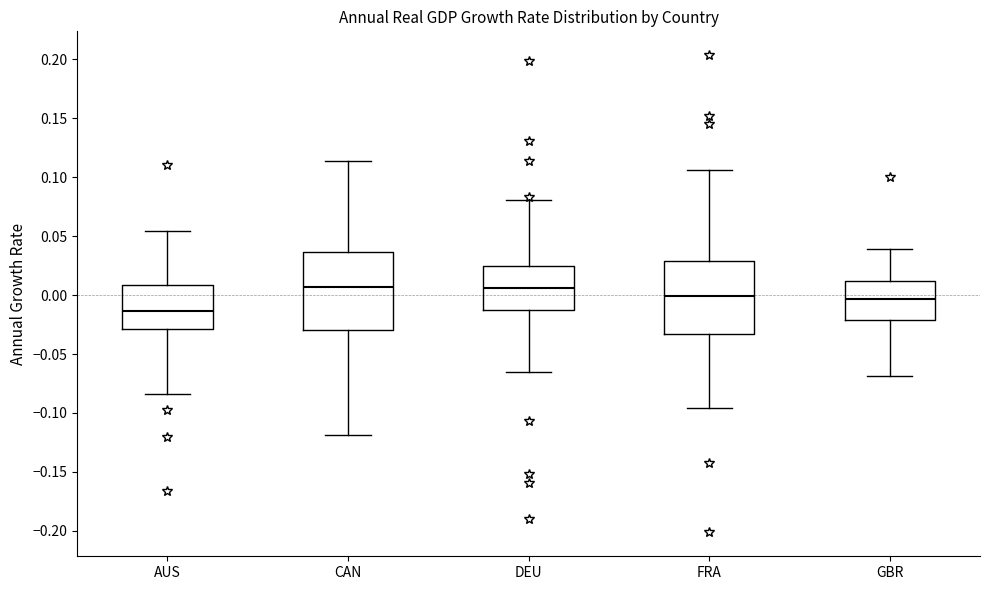

Reading left to right, transcribe this box plot: for each box, give where its median line is, the range the box spans, and where its two whiskers end, as read against the y-axis. The values are not printed on the chart, so give them approximately, as read against the axis.

AUS: median -0.015, box -0.030 to 0.010, whiskers -0.085 to 0.055
CAN: median 0.005, box -0.030 to 0.035, whiskers -0.120 to 0.115
DEU: median 0.005, box -0.015 to 0.025, whiskers -0.065 to 0.080
FRA: median 0.000, box -0.035 to 0.030, whiskers -0.095 to 0.105
GBR: median -0.005, box -0.020 to 0.010, whiskers -0.070 to 0.040